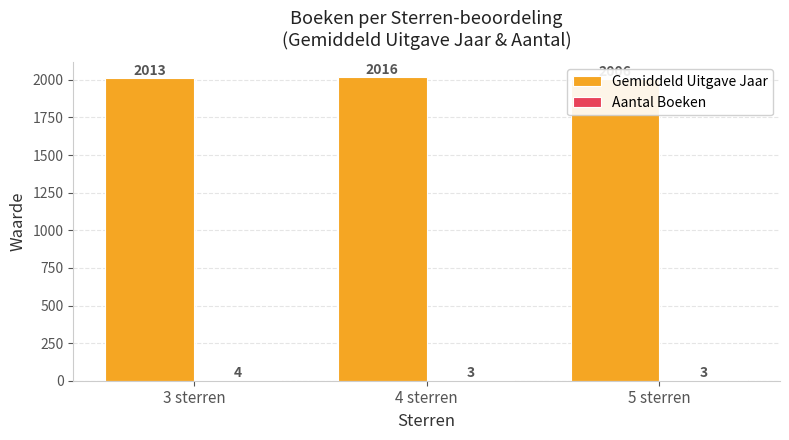

What is the difference between the maximum and minimum values in the Aantal Boeken series?

1.0